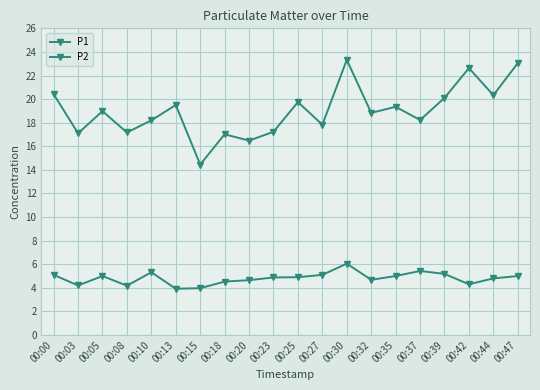

Which series has the largest total across all categories?

P1